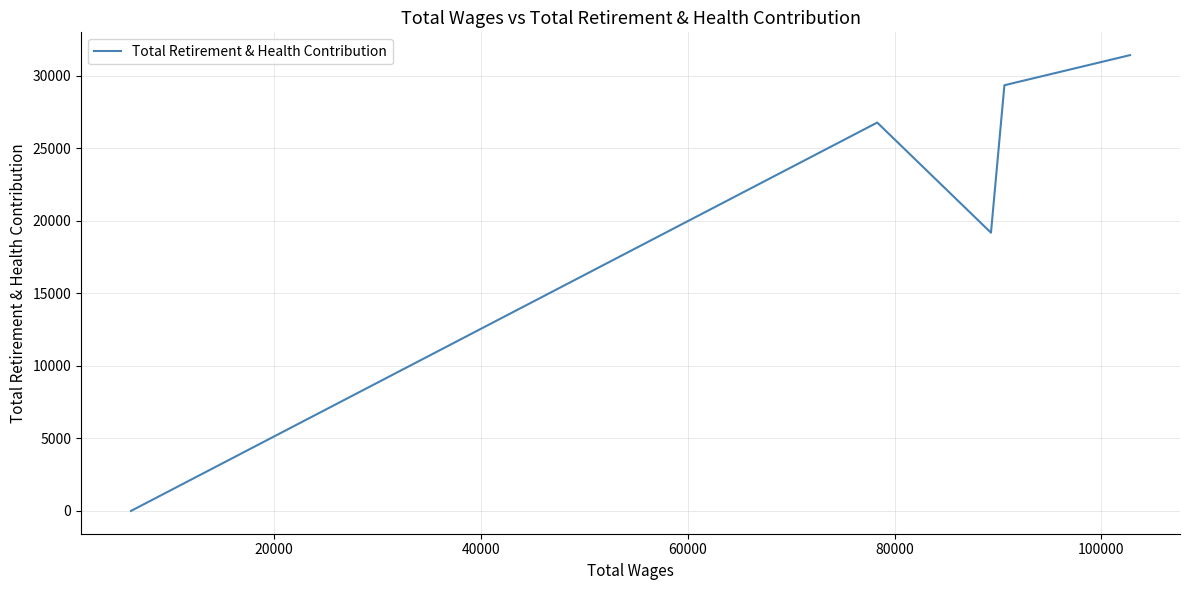

What is the maximum value shown in the chart?

31414